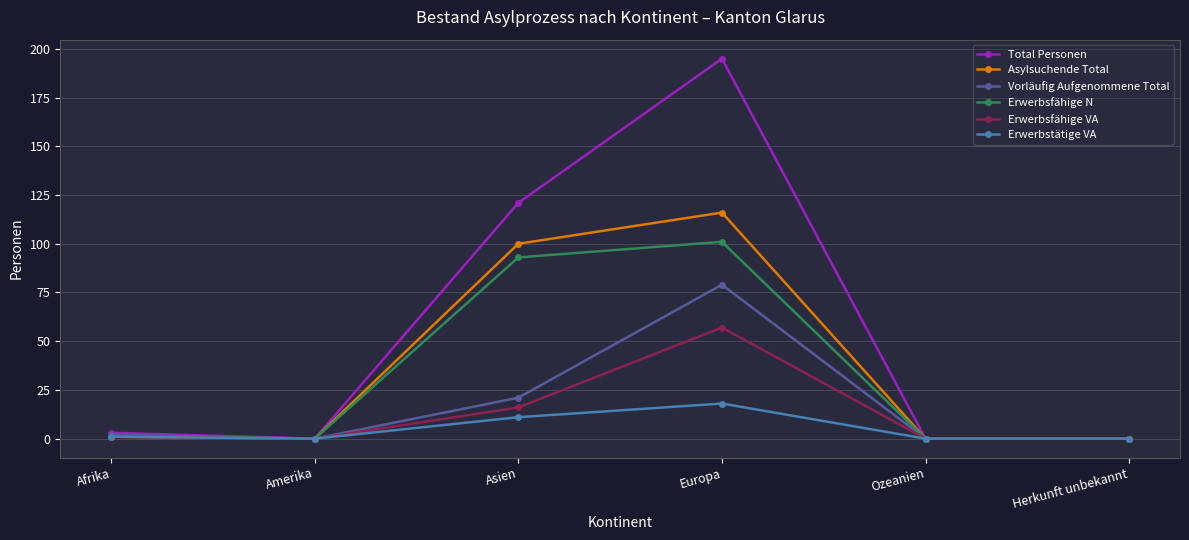

Reading left to right, list all the values displayed in this chart.

Total Personen: Afrika=3	Amerika=0	Asien=121	Europa=195	Ozeanien=0	Herkunft unbekannt=0
Asylsuchende Total: Afrika=1	Amerika=0	Asien=100	Europa=116	Ozeanien=0	Herkunft unbekannt=0
Vorläufig Aufgenommene Total: Afrika=2	Amerika=0	Asien=21	Europa=79	Ozeanien=0	Herkunft unbekannt=0
Erwerbsfähige N: Afrika=1	Amerika=0	Asien=93	Europa=101	Ozeanien=0	Herkunft unbekannt=0
Erwerbsfähige VA: Afrika=1	Amerika=0	Asien=16	Europa=57	Ozeanien=0	Herkunft unbekannt=0
Erwerbstätige VA: Afrika=1	Amerika=0	Asien=11	Europa=18	Ozeanien=0	Herkunft unbekannt=0